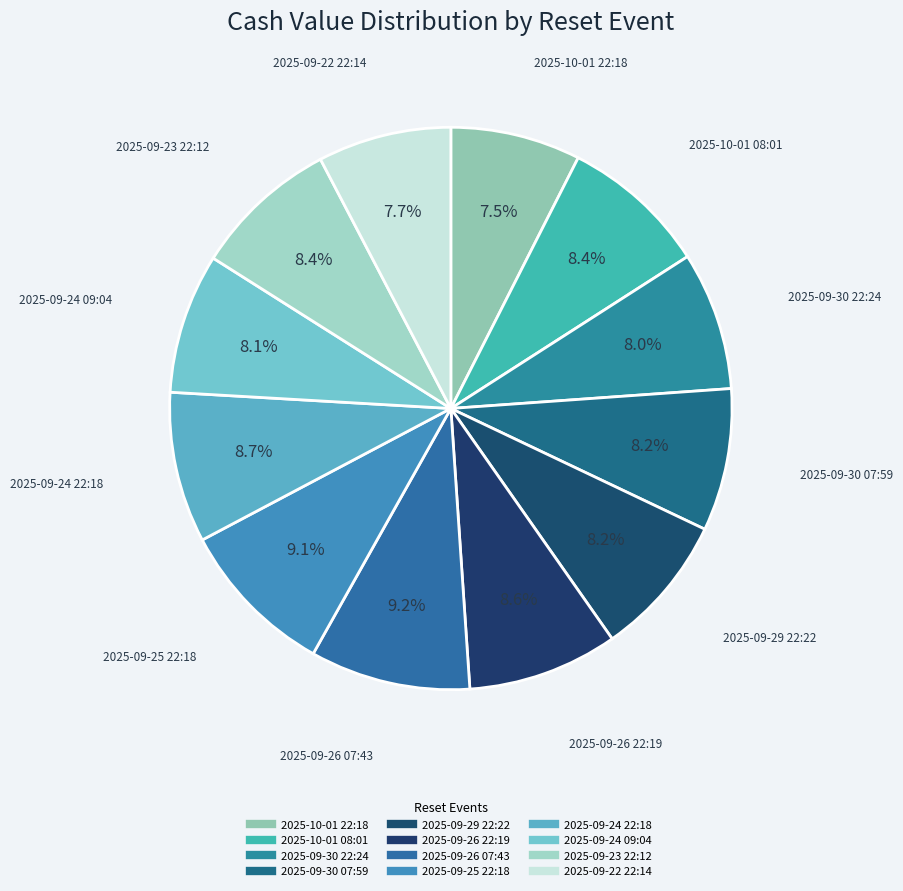

How many slices are in this pie chart?

12